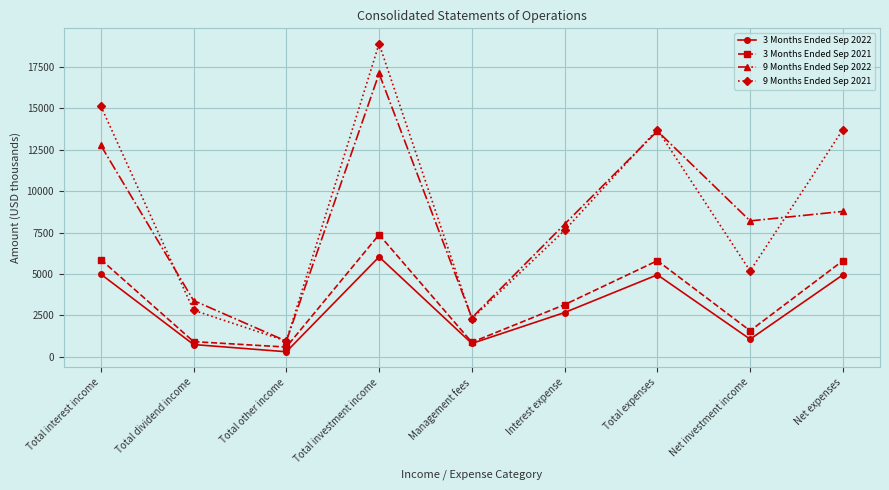

How many lines are shown in the chart?

4